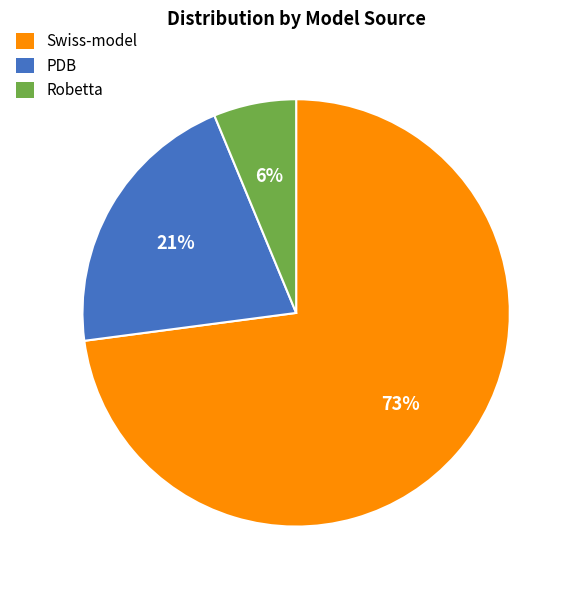

Do Swiss-model and Robetta together represent more than half of the pie?

Yes